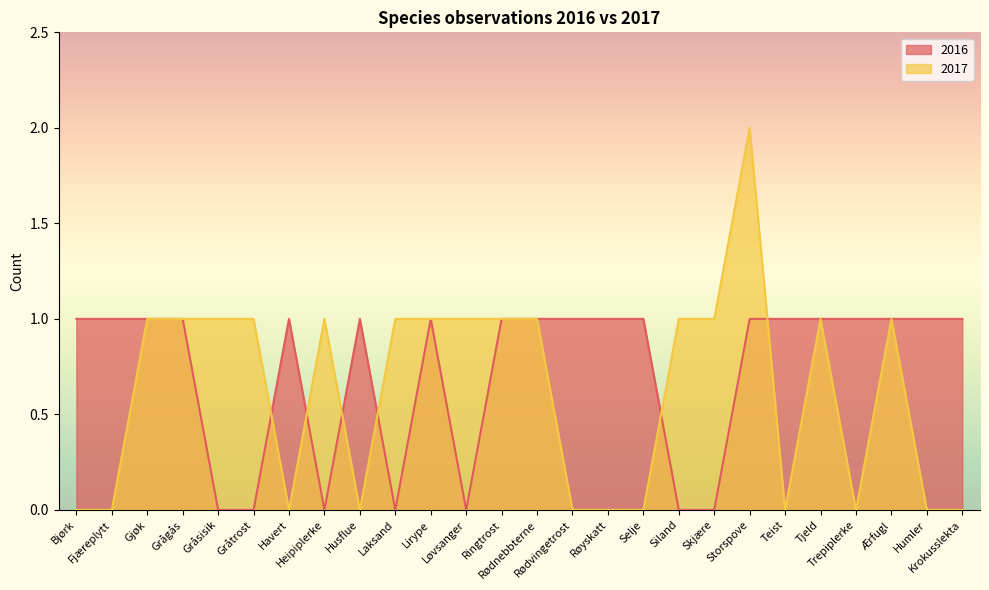

What is the sum of all 2016 values?

19